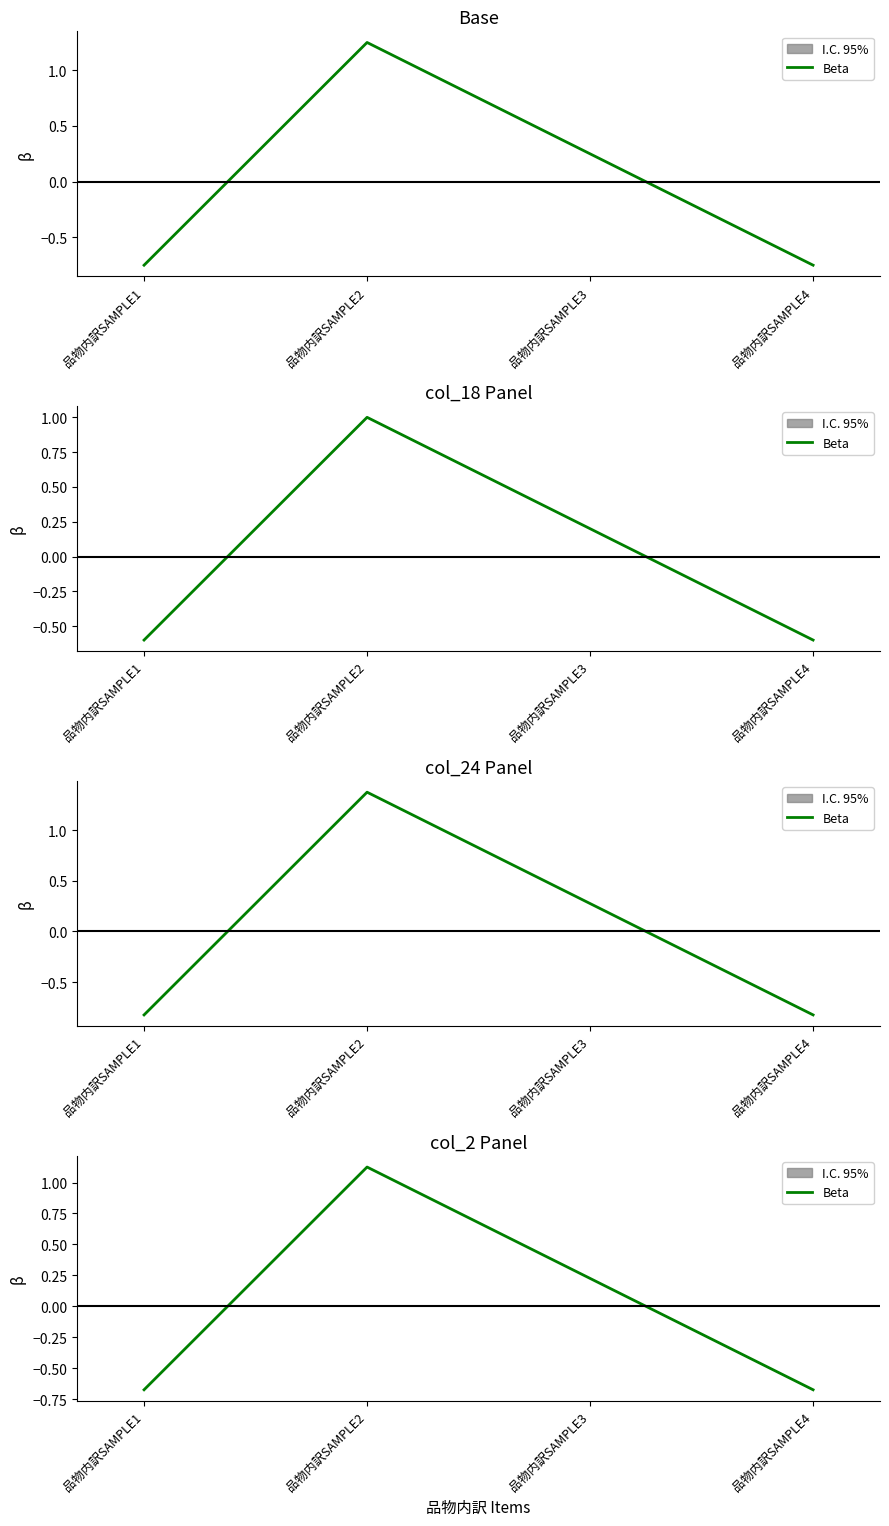

What is the sum of the values at 品物内訳SAMPLE3 and 品物内訳SAMPLE4?

-0.5